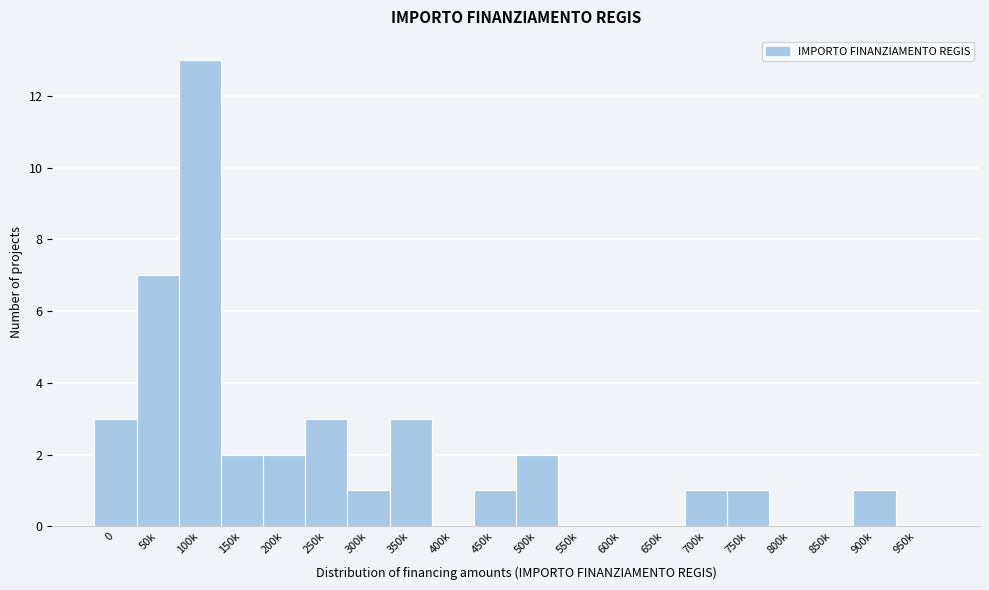

Reading left to right, transcribe all the data shown in this chart.

0=3	50k=7	100k=13	150k=2	200k=2	250k=3	300k=1	350k=3	400k=0	450k=1	500k=2	550k=0	600k=0	650k=0	700k=1	750k=1	800k=0	850k=0	900k=1	950k=0